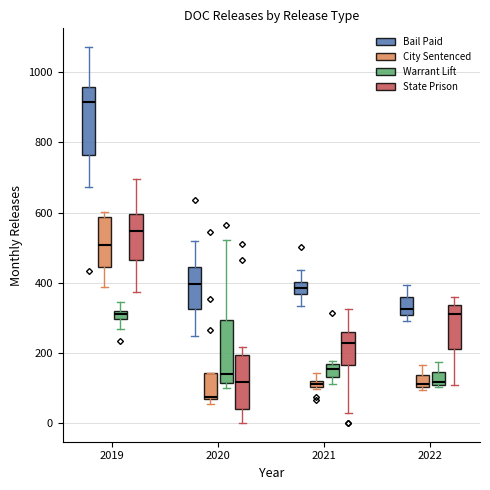

Where does the upper whisker of the box for 2019 (State Prison) end on the y-axis? The values are not printed on the chart, so give them approximately, as read against the axis.

700